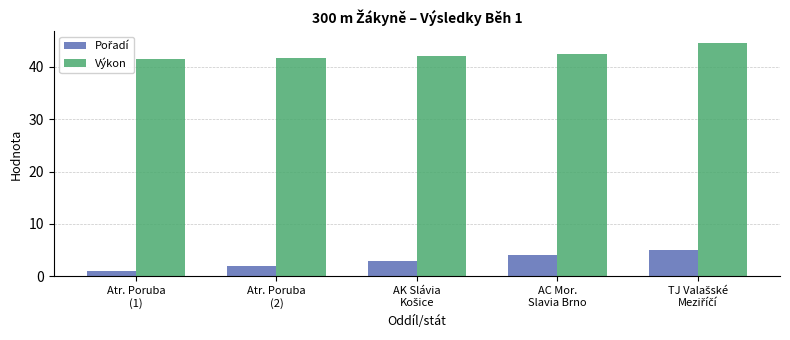

What is the average value of the Výkon series?

42.4